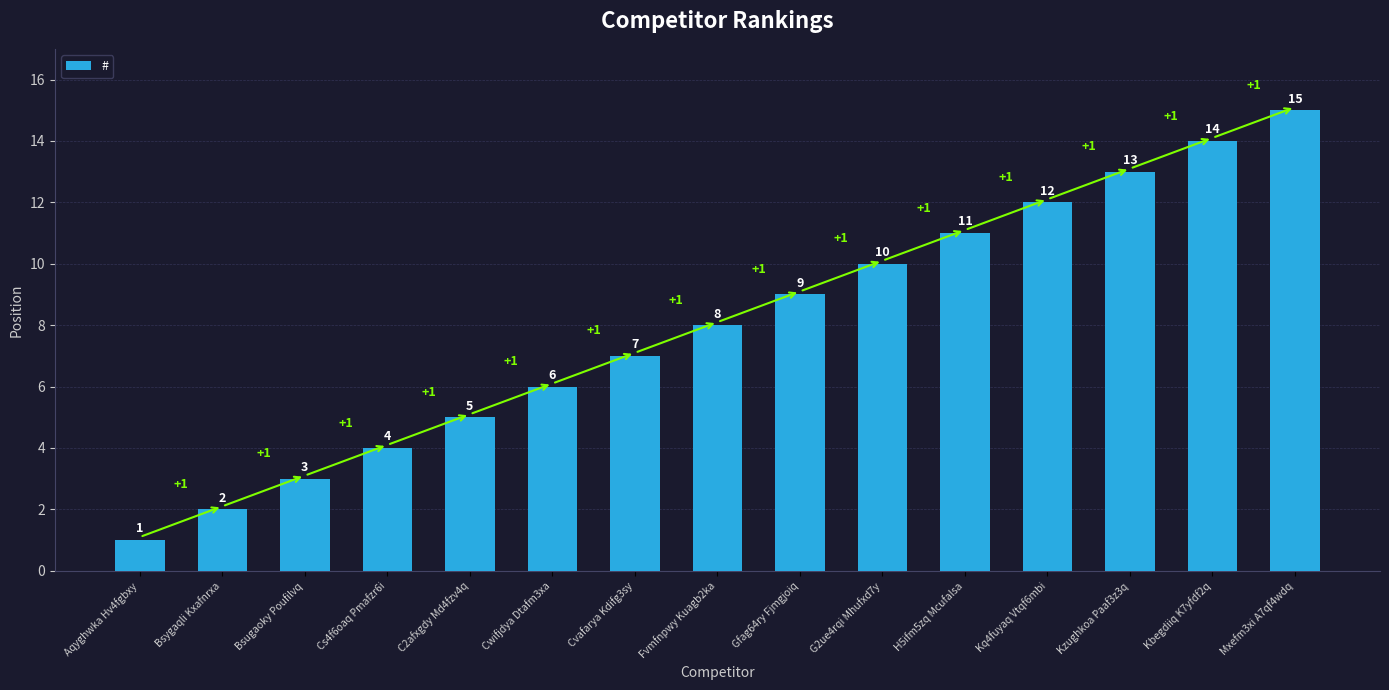

Between C2afxgdy Md4fzv4q and Aqyghwka Hv4fgbxy, which is larger?

C2afxgdy Md4fzv4q